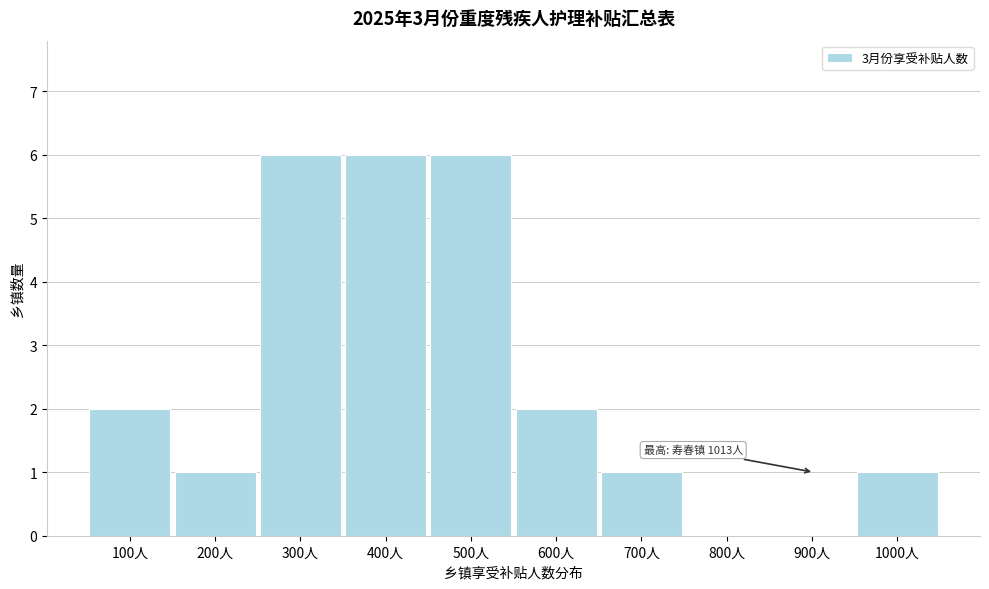

Reading left to right, what are all the values shown in this chart?

100人=2	200人=1	300人=6	400人=6	500人=6	600人=2	700人=1	800人=0	900人=0	1000人=1